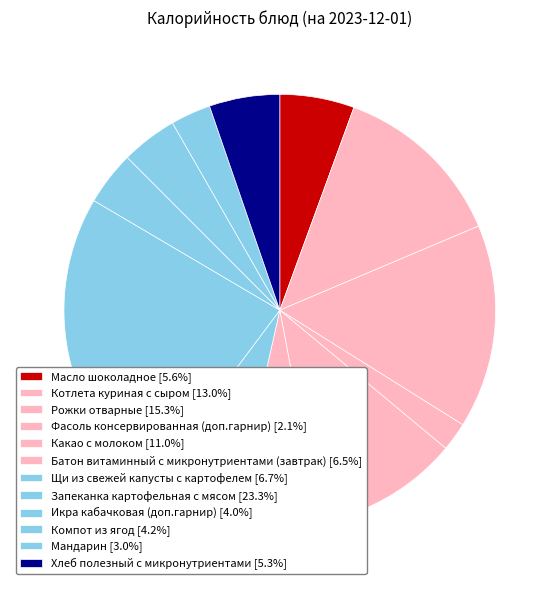

To the nearest percent, what is the difference between the Щи из свежей капусты с картофелем and Хлеб полезный с микронутриентами slice percentages?

1%